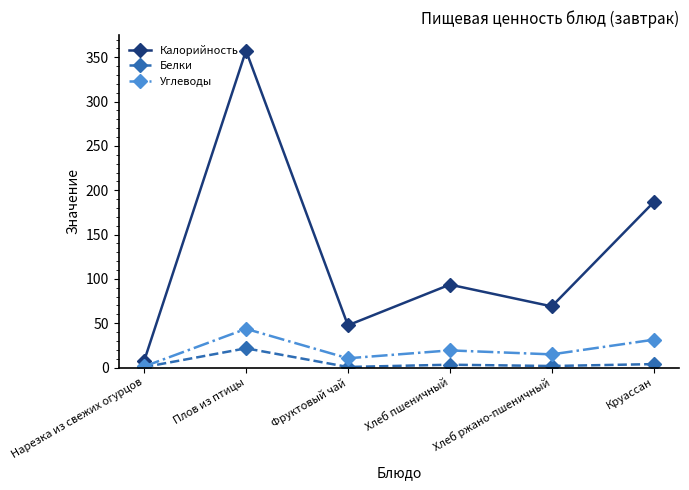

True or false: Калорийность has more than 0 interior local peaks.

True